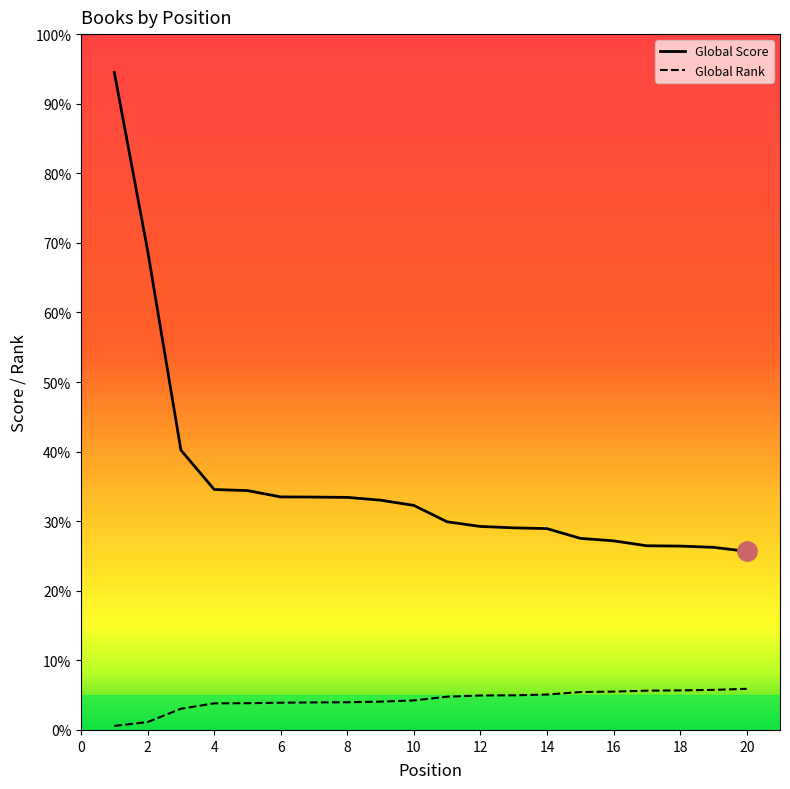

True or false: Global Rank has more than 0 interior local peaks.

False